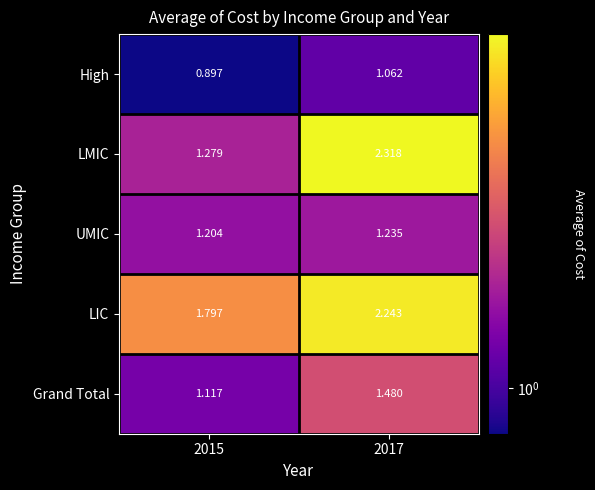

At 2015, list the series in order from largest to smallest.

LIC, LMIC, UMIC, Grand Total, High